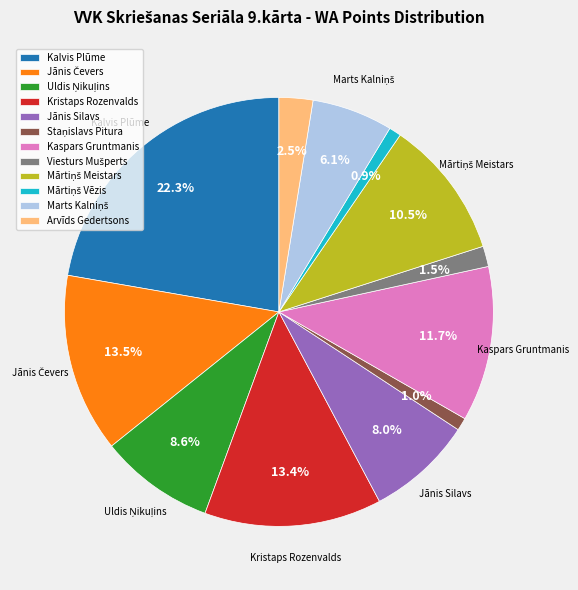

True or false: Kalvis Plūme accounts for 22% of the total.

True